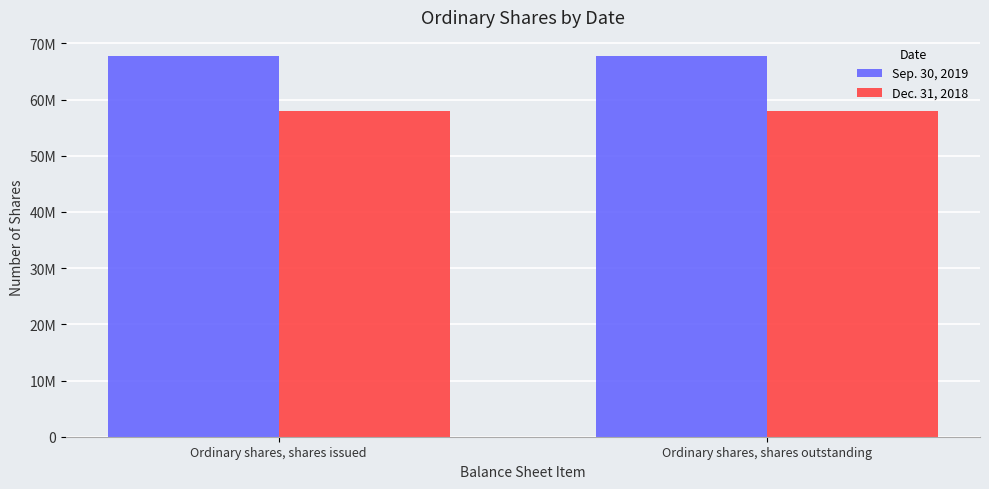

Are the bars grouped side by side (vs. stacked)?

Yes